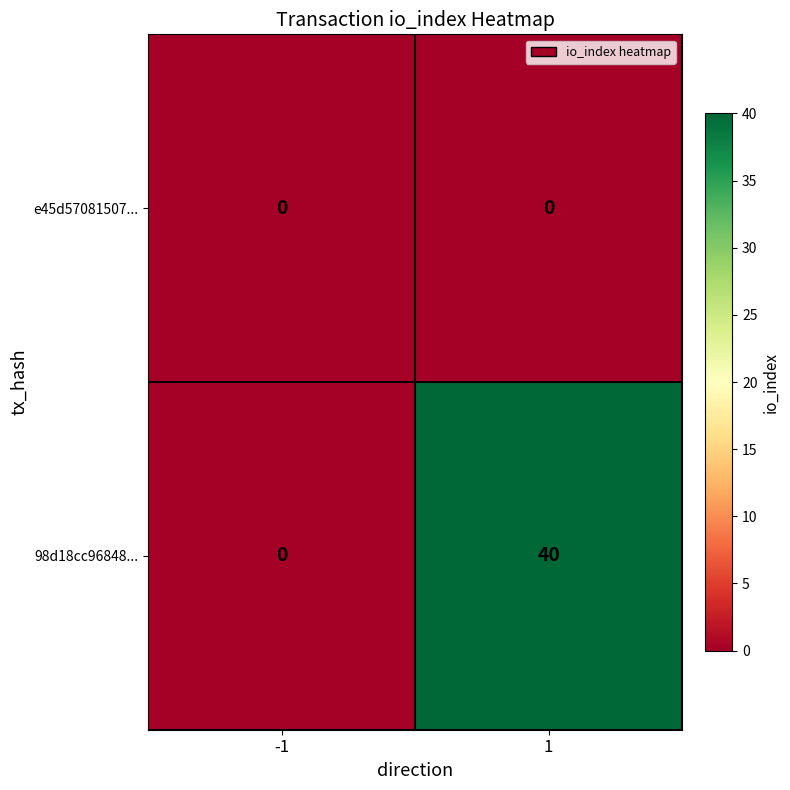

Rank the series by their average value, from highest to lowest.

98d18cc96848..., e45d57081507...